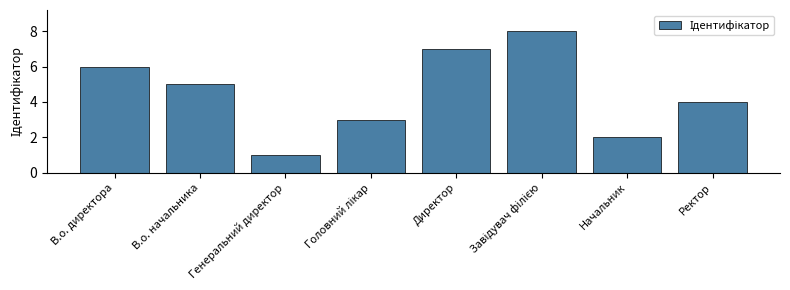

What is the difference between the maximum and second lowest values?

6